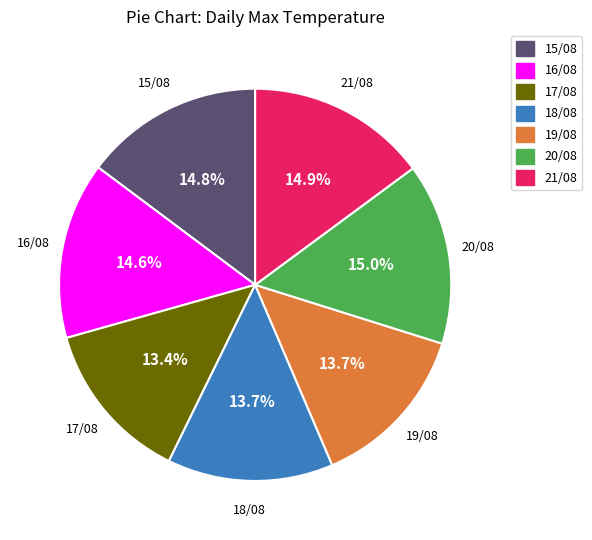

How many slices are in this pie chart?

7